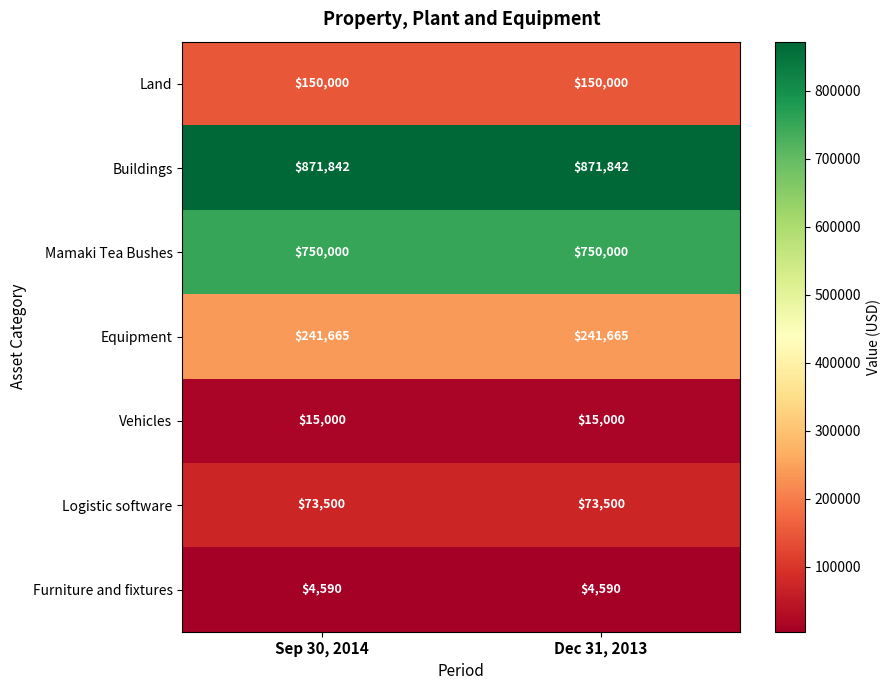

Read the Mamaki Tea Bushes value at Dec 31, 2013.

750000